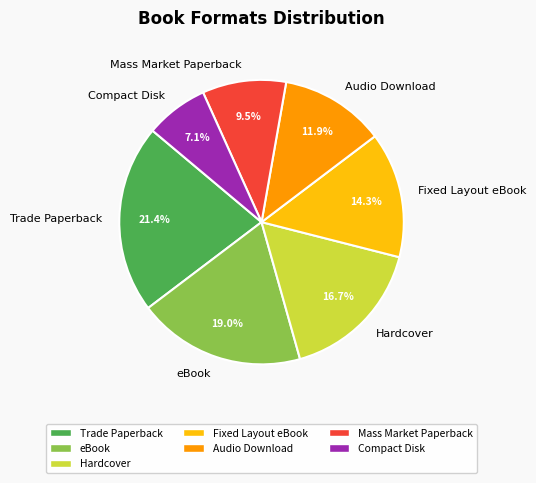

Rank the categories by value from lowest to highest.

Compact Disk, Mass Market Paperback, Audio Download, Fixed Layout eBook, Hardcover, eBook, Trade Paperback